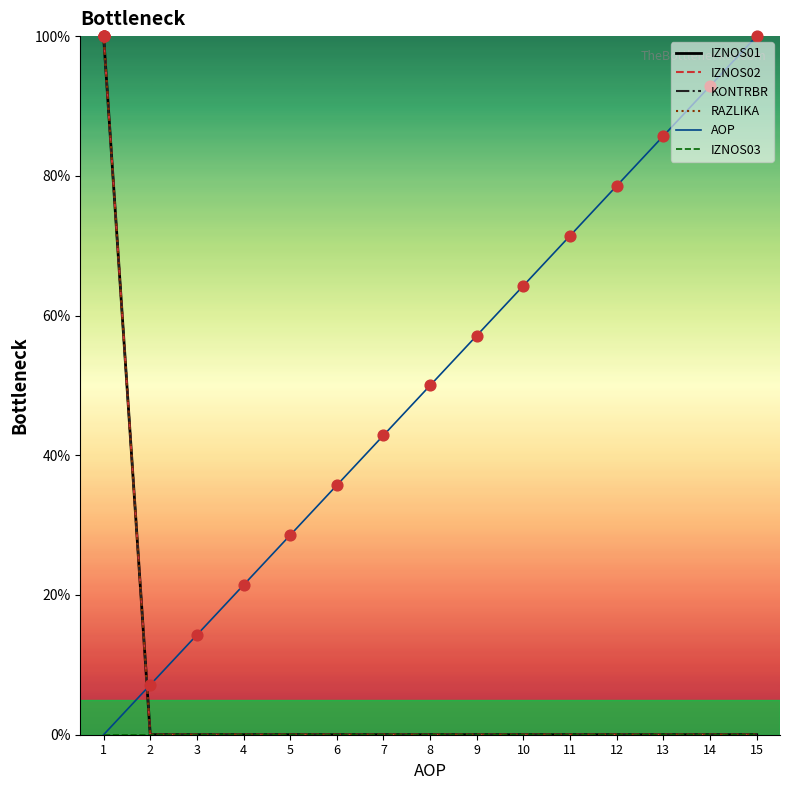

Which series has the largest total across all categories?

AOP